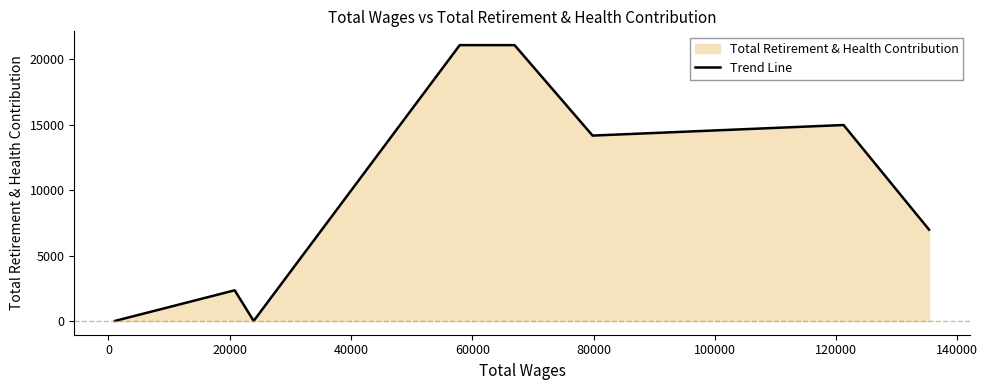

How many data points are above 14165?

3